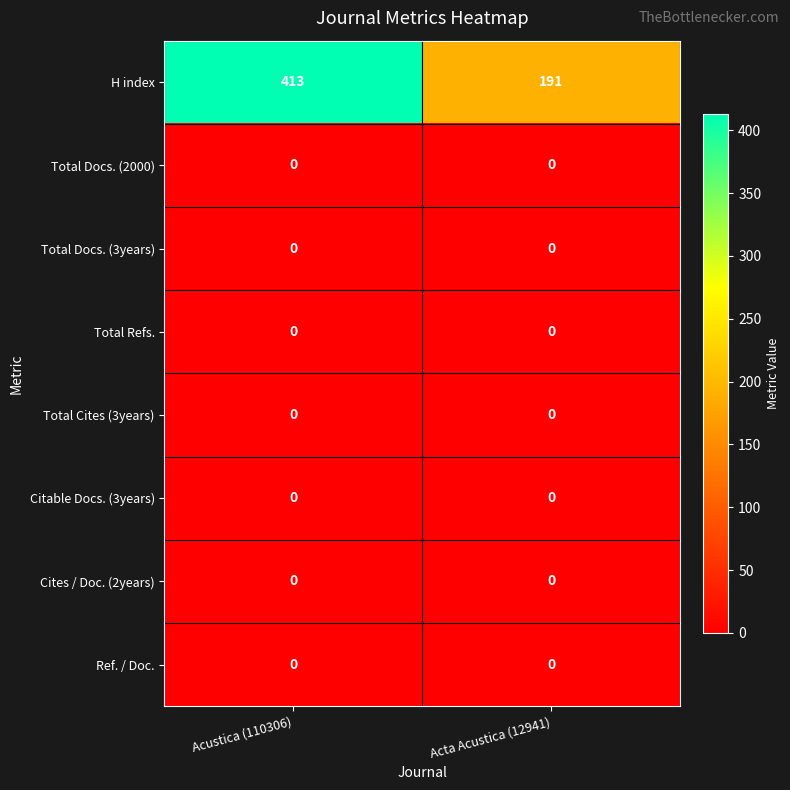

Reading left to right, list all the values displayed in this chart.

H index: 413	191
Total Docs. (2000): 0	0
Total Docs. (3years): 0	0
Total Refs.: 0	0
Total Cites (3years): 0	0
Citable Docs. (3years): 0	0
Cites / Doc. (2years): 0	0
Ref. / Doc.: 0	0